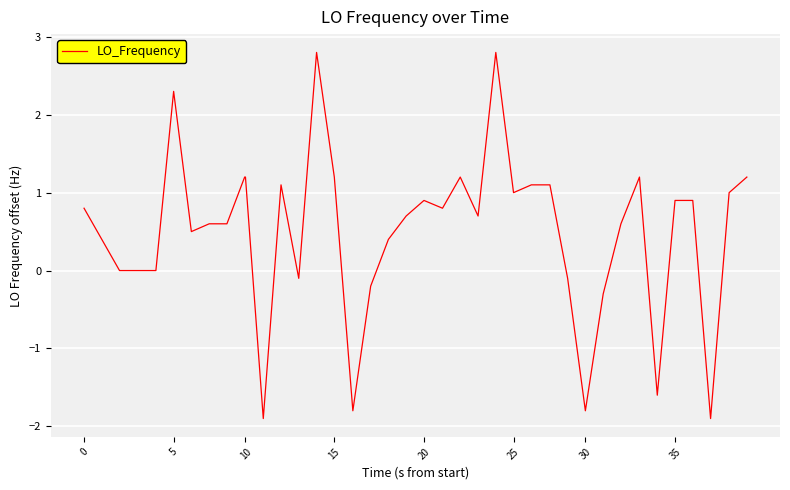

What is the smallest value displayed?

-1.9